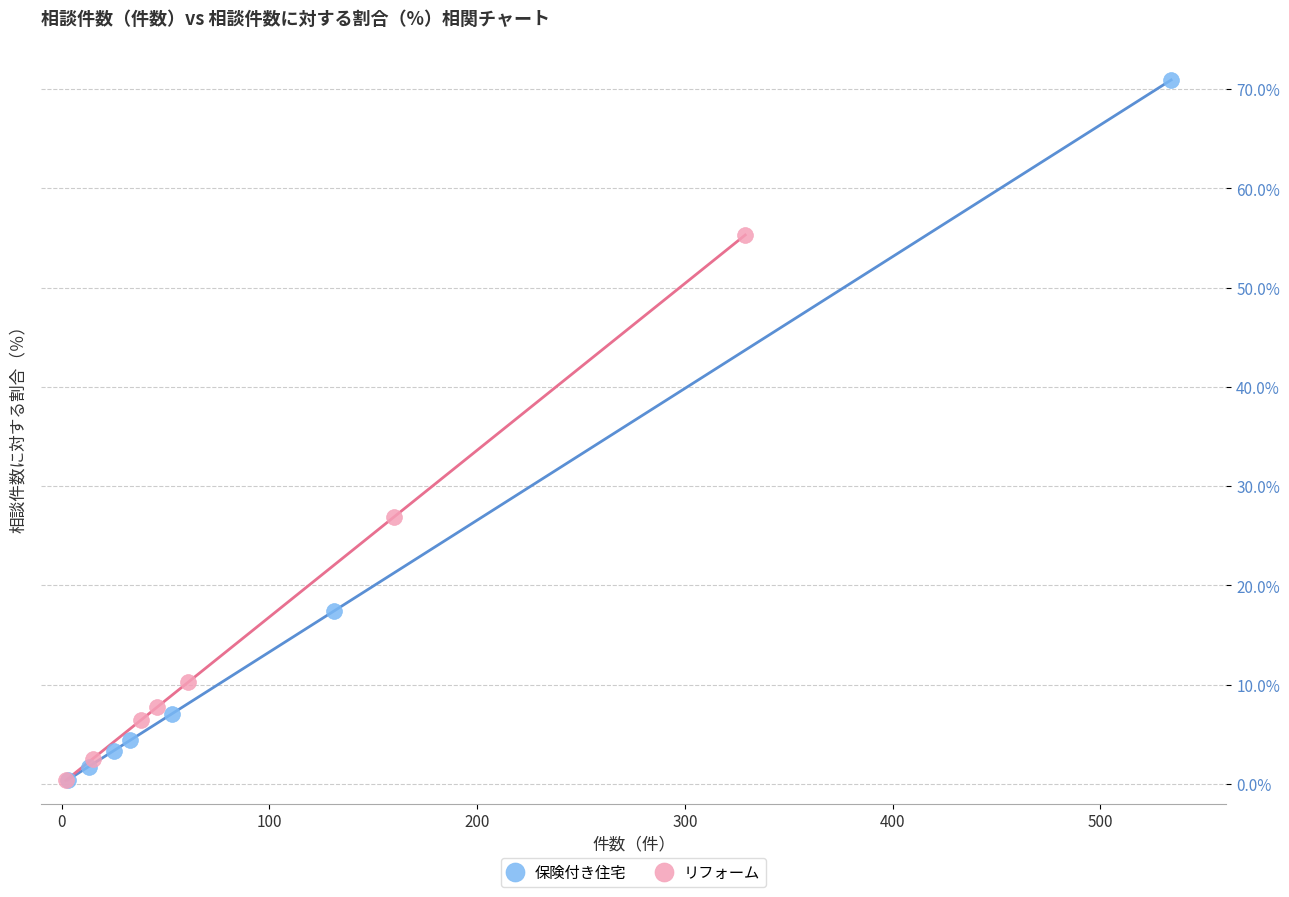

What are all the series names shown in the legend?

保険付き住宅, リフォーム